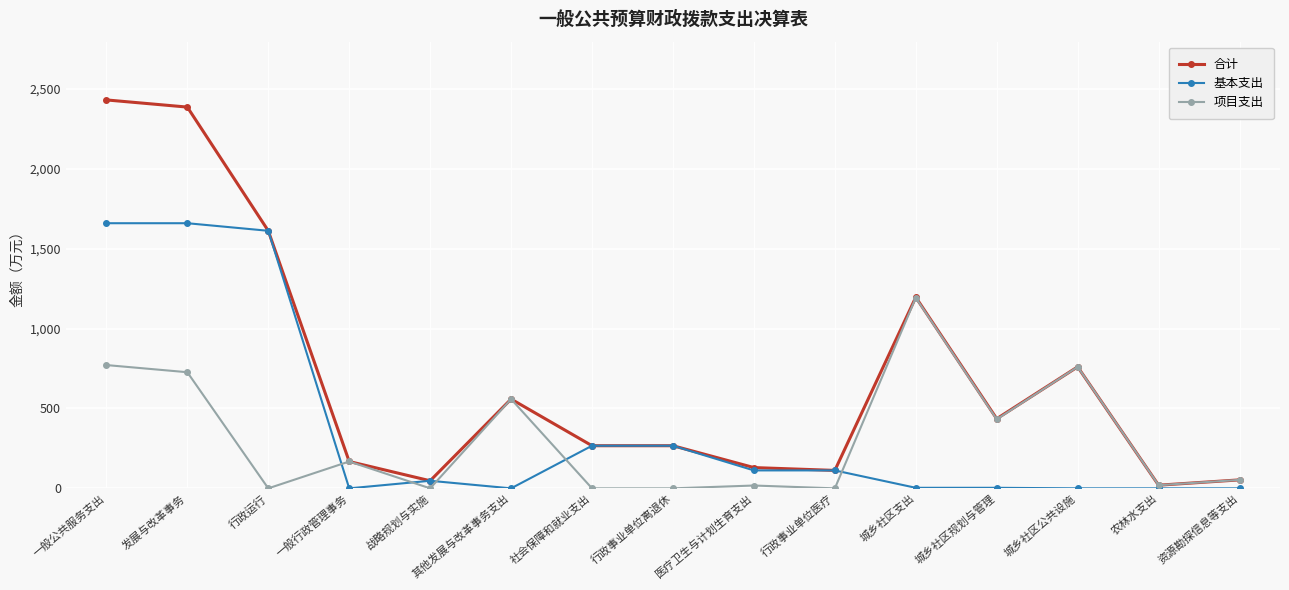

What is the label of the 15th point from the left?

资源勘探信息等支出